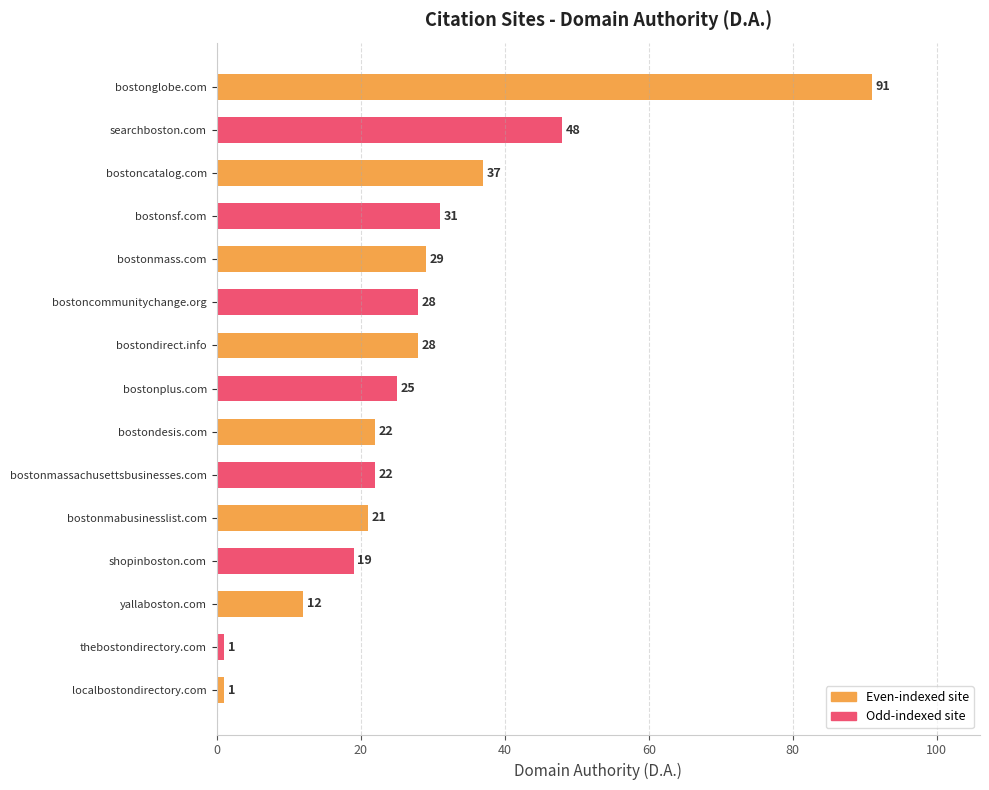

How many bars are there in total?

15